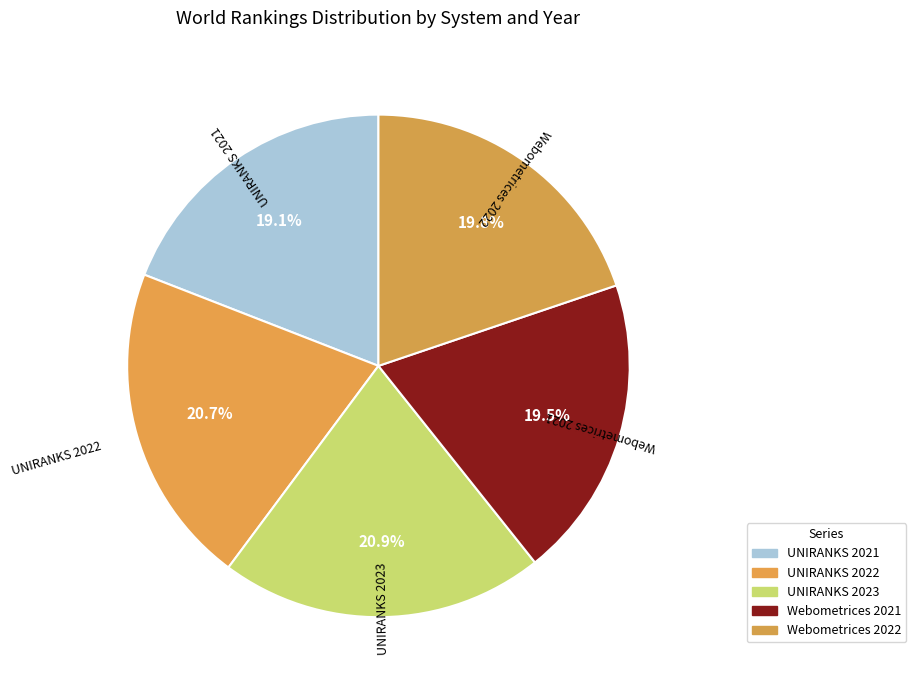

Combined, do Webometrices 2021 and UNIRANKS 2021 account for over 50%?

No